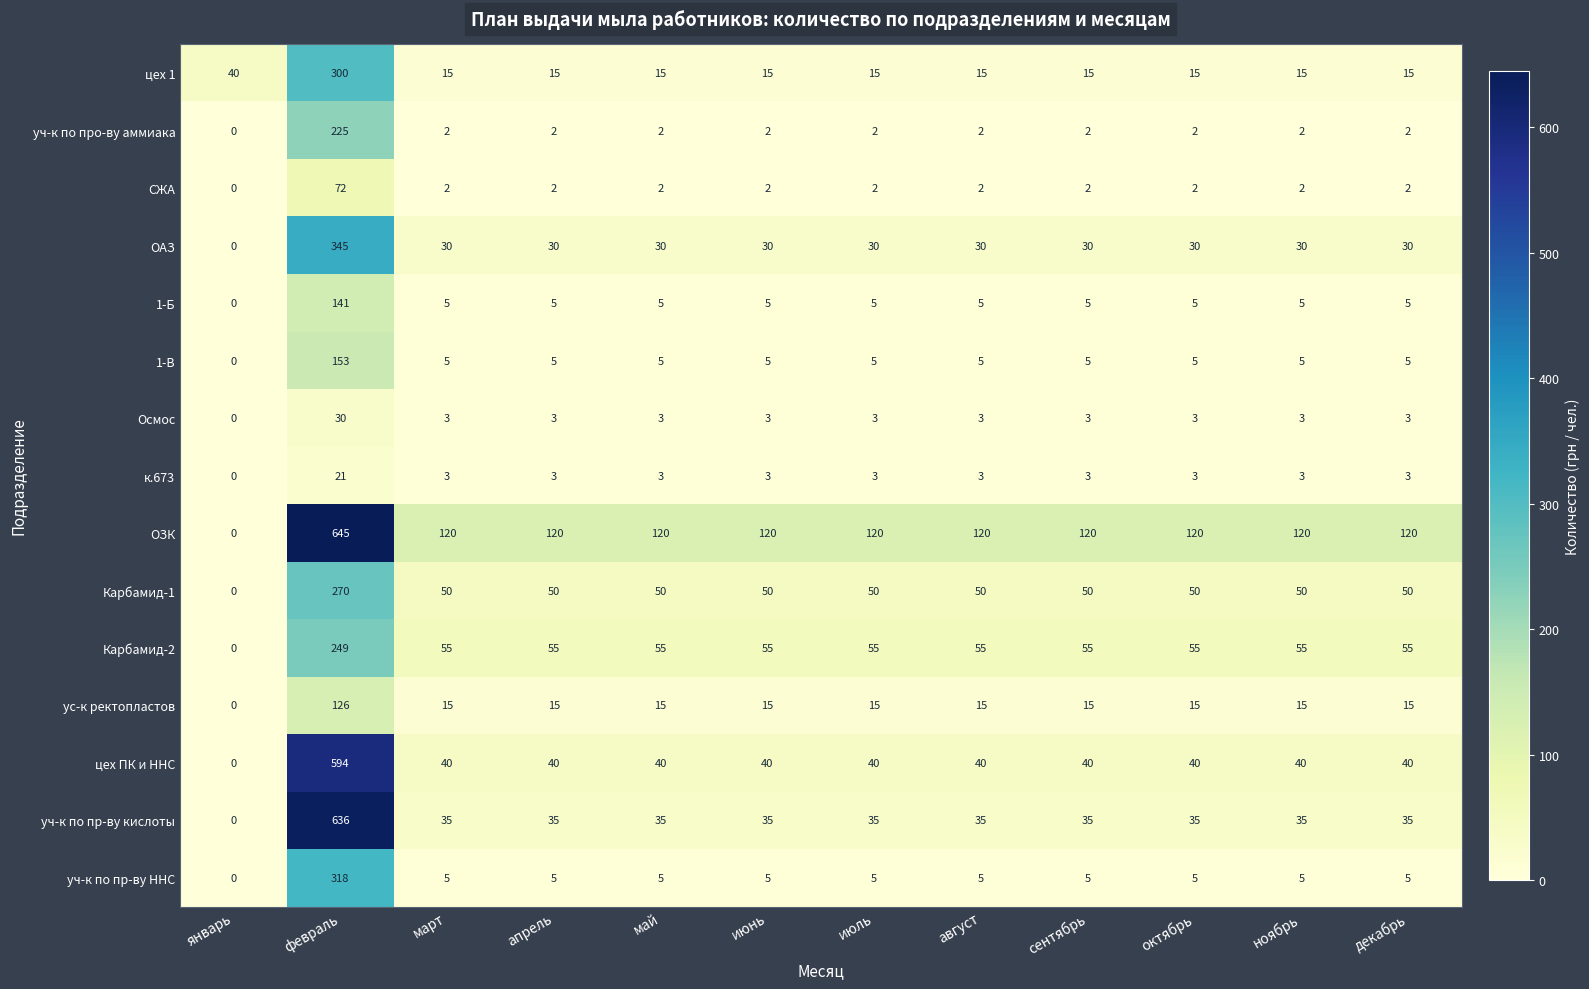

Rank the series by their maximum value, from lowest to highest.

к.673, Осмос, СЖА, ус-к ректопластов, 1-Б, 1-В, уч-к по про-ву аммиака, Карбамид-2, Карбамид-1, цех 1, уч-к по пр-ву ННС, ОАЗ, цех ПК и ННС, уч-к по пр-ву кислоты, ОЗК